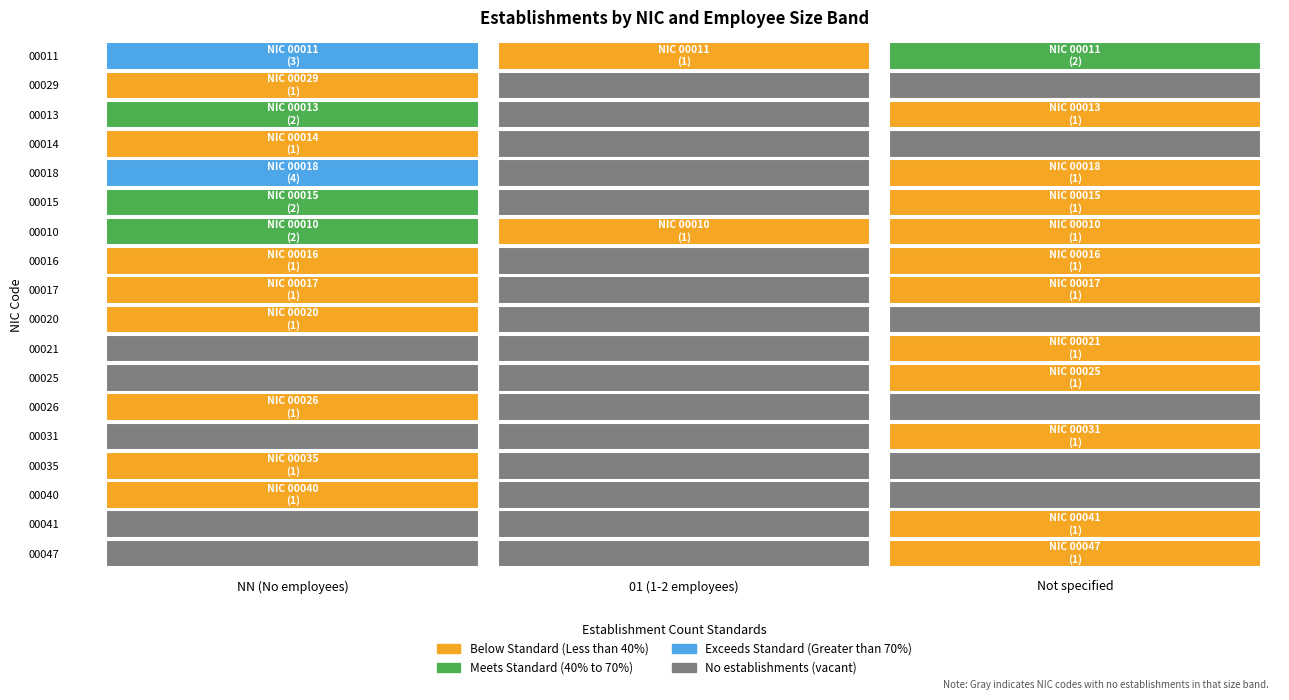

True or false: 00017 has a value of 2 at .

False